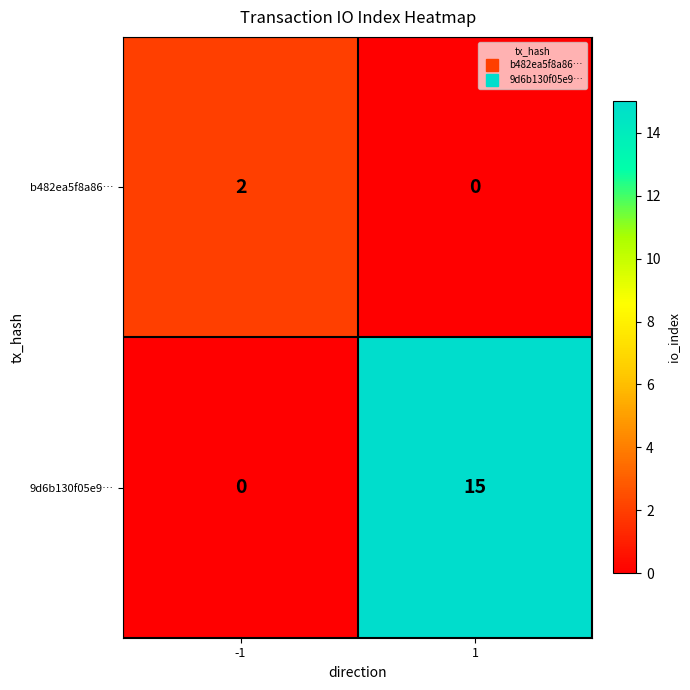

Which series changed the most between -1 and 1?

9d6b130f05e9…